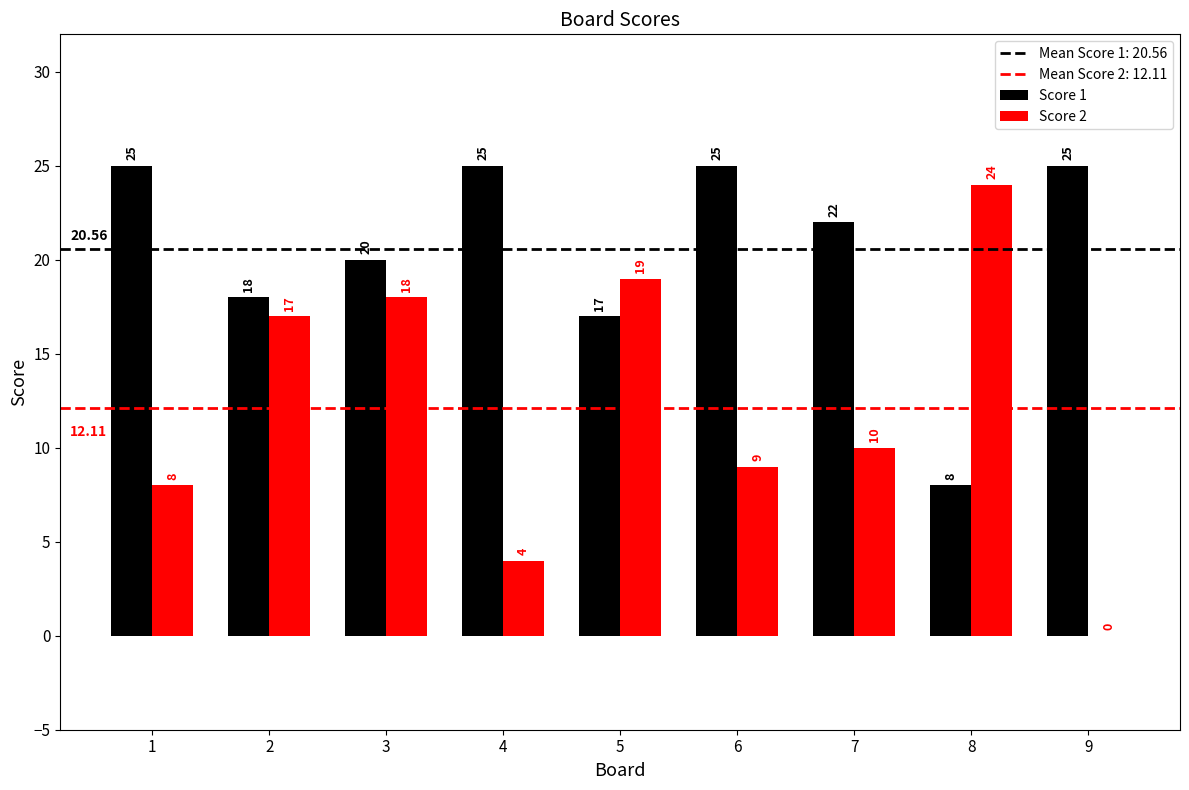

Reading right to left, list all the values displayed in this chart.

Score 1: 25	8	22	25	17	25	20	18	25
Score 2: 0	24	10	9	19	4	18	17	8